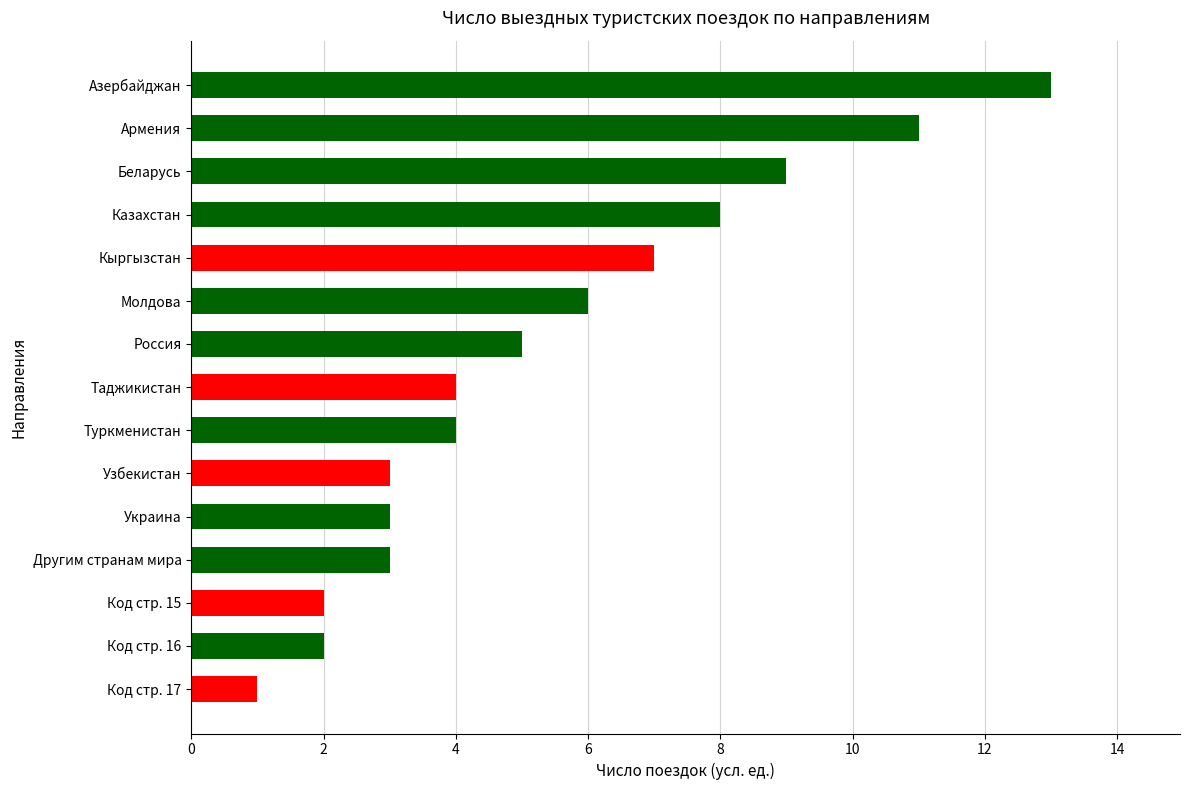

The chart shows a value of 3 at Узбекистан. True or false?

True